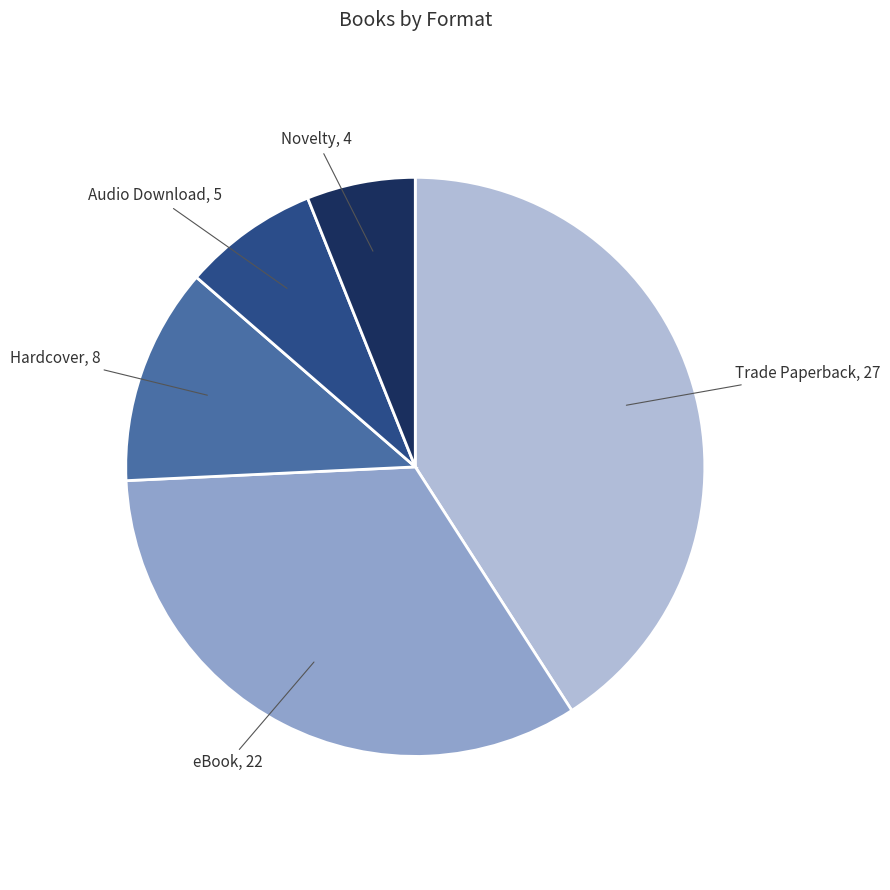

Is the sum of eBook and Audio Download greater than half?

No